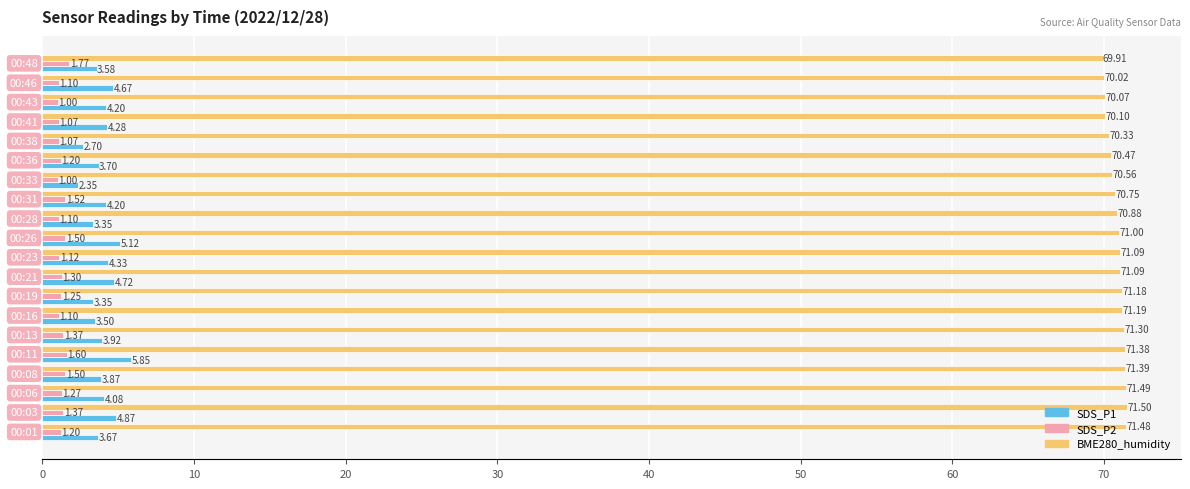

What is the average value of the SDS_P2 series?

1.3